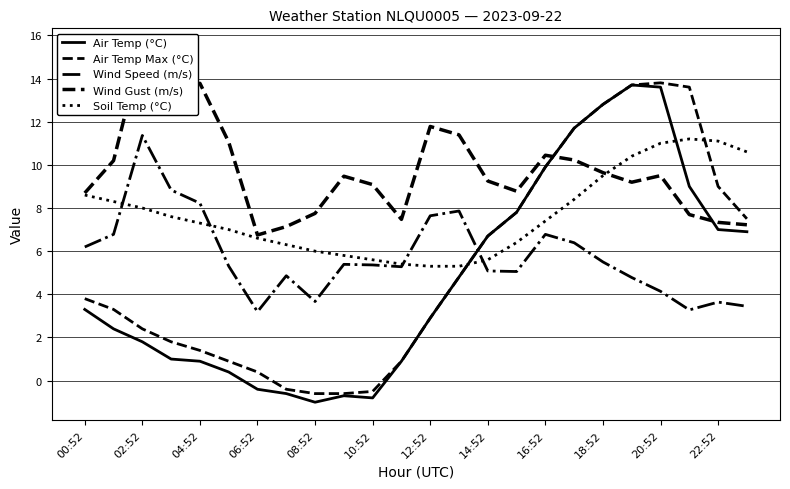

What is the sum of all Soil Temp (°C) values?

184.7